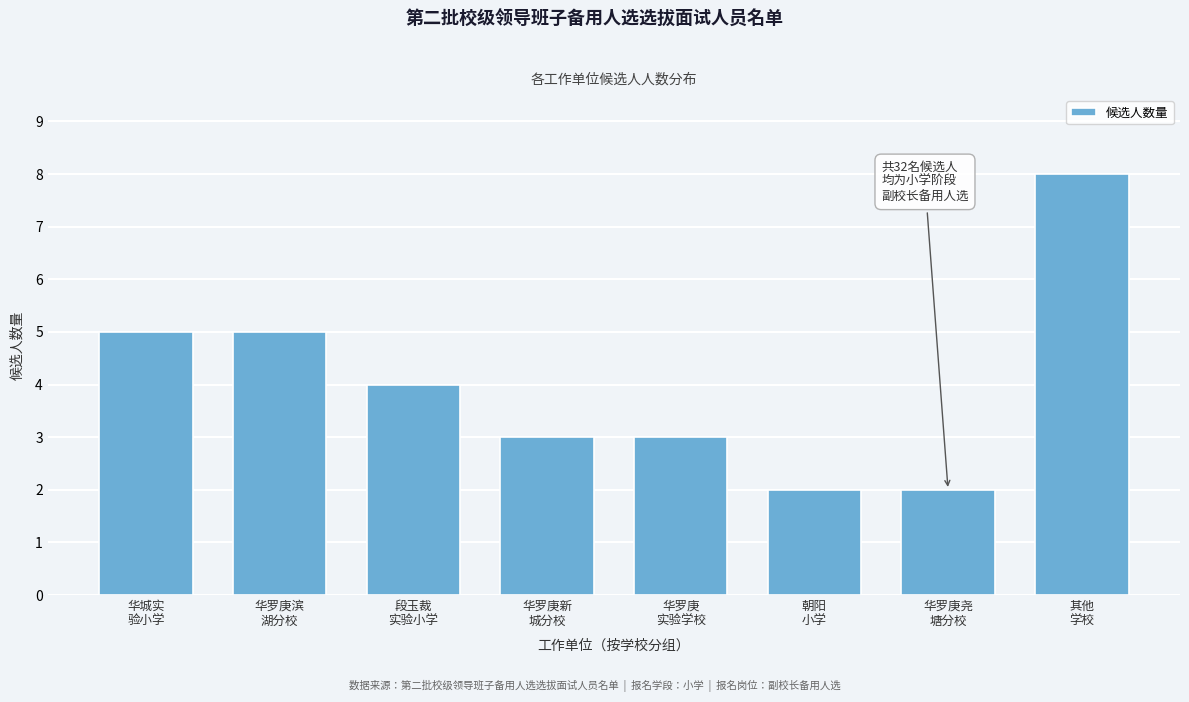

Reading left to right, extract all data points from this chart.

5	5	4	3	3	2	2	8